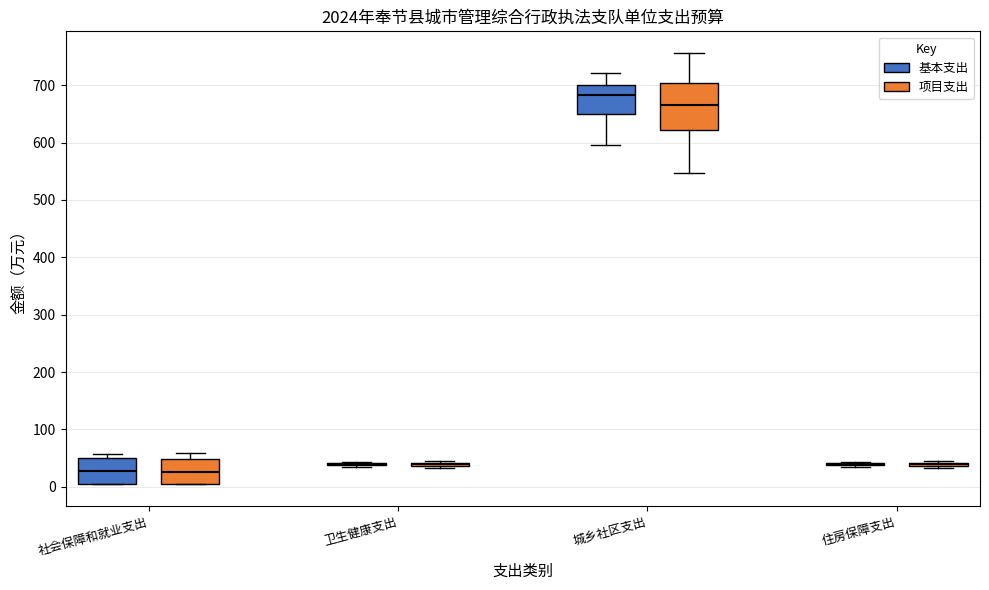

Reading left to right, read every box against the y-axis: the position of its median line, the range the box covers, and the ends of its whiskers. The values are not printed on the chart, so give them approximately, as read against the axis.

社会保障和就业支出 (基本支出): median 30, box 10 to 50, whiskers 0 to 60
社会保障和就业支出 (项目支出): median 30, box 10 to 50, whiskers 0 to 60
卫生健康支出 (基本支出): box collapsed to a line at 40, whiskers 40 to 40
卫生健康支出 (项目支出): box collapsed to a line at 40, whiskers 30 to 40
城乡社区支出 (基本支出): median 680, box 650 to 700, whiskers 600 to 720
城乡社区支出 (项目支出): median 670, box 620 to 700, whiskers 550 to 760
住房保障支出 (基本支出): box collapsed to a line at 40, whiskers 40 to 40
住房保障支出 (项目支出): box collapsed to a line at 40, whiskers 30 to 40